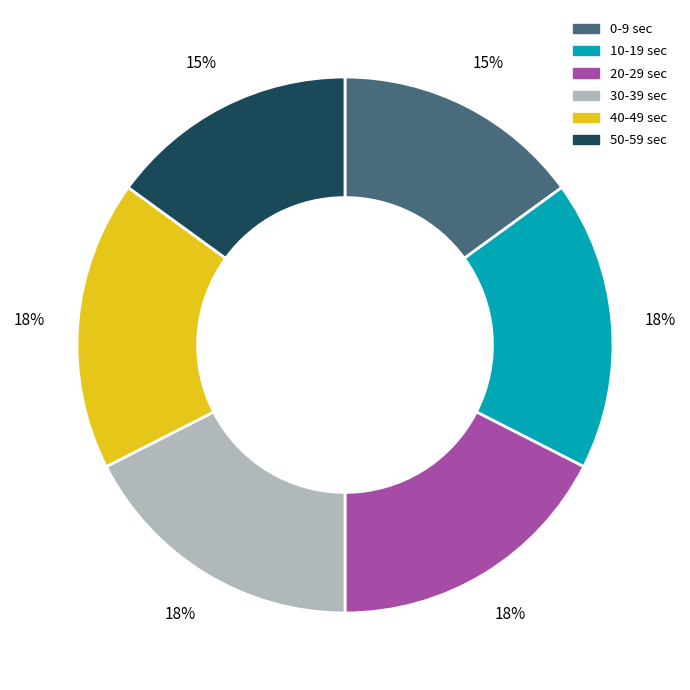

What percentage is the 30 slice, to the nearest percent?

18%